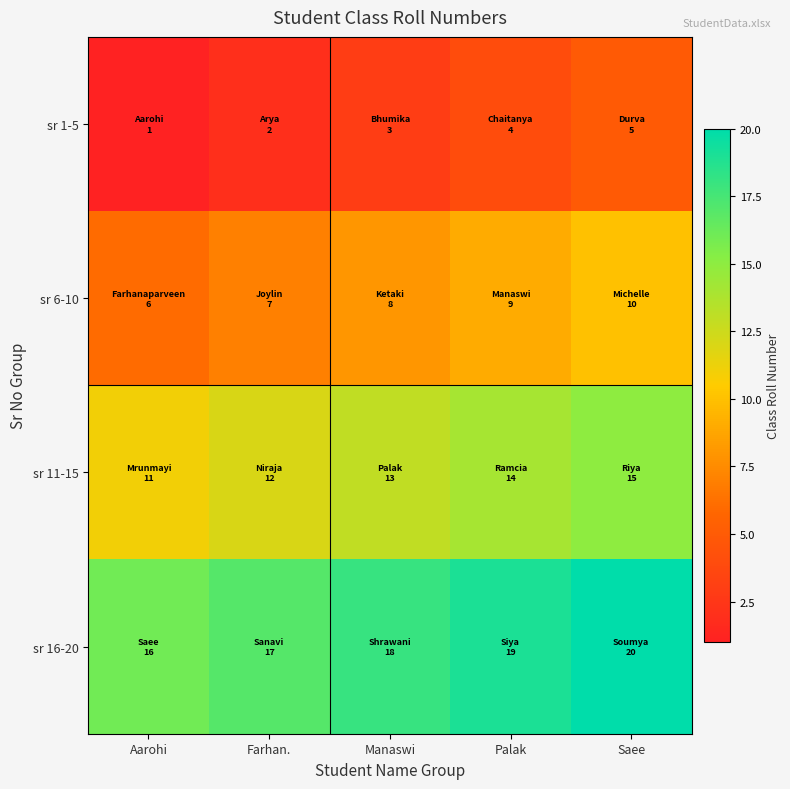

Reading right to left, transcribe all the data shown in this chart.

sr 1-5: Saee=5	Palak=4	Manaswi=3	Farhan.=2	Aarohi=1
sr 6-10: Saee=10	Palak=9	Manaswi=8	Farhan.=7	Aarohi=6
sr 11-15: Saee=15	Palak=14	Manaswi=13	Farhan.=12	Aarohi=11
sr 16-20: Saee=20	Palak=19	Manaswi=18	Farhan.=17	Aarohi=16